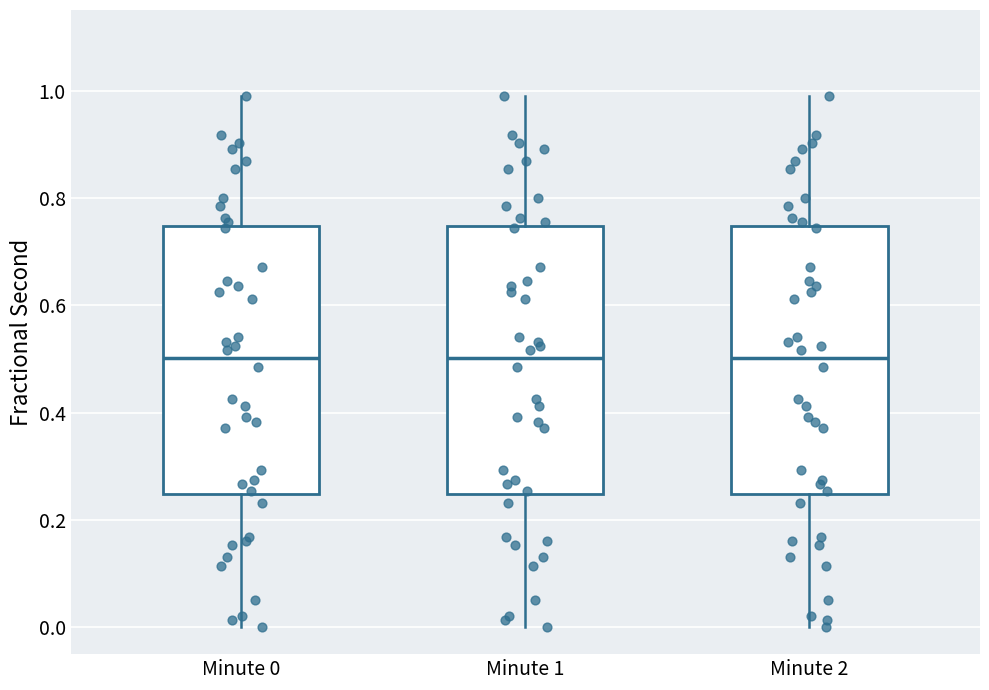

Reading left to right, read every box against the y-axis: the position of its median line, the range the box covers, and the ends of its whiskers. The values are not printed on the chart, so give them approximately, as read against the axis.

Minute 0: median 0.50, box 0.24 to 0.74, whiskers 0.00 to 0.98
Minute 1: median 0.50, box 0.24 to 0.74, whiskers 0.00 to 0.98
Minute 2: median 0.50, box 0.24 to 0.74, whiskers 0.00 to 0.98